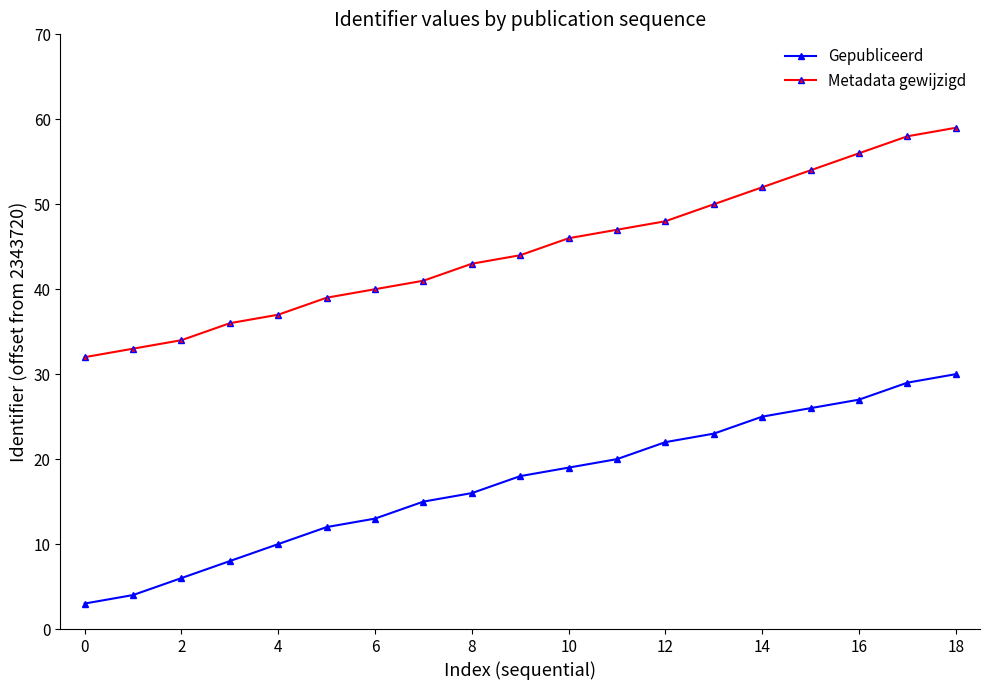

What are all the series names shown in the legend?

Gepubliceerd, Metadata gewijzigd